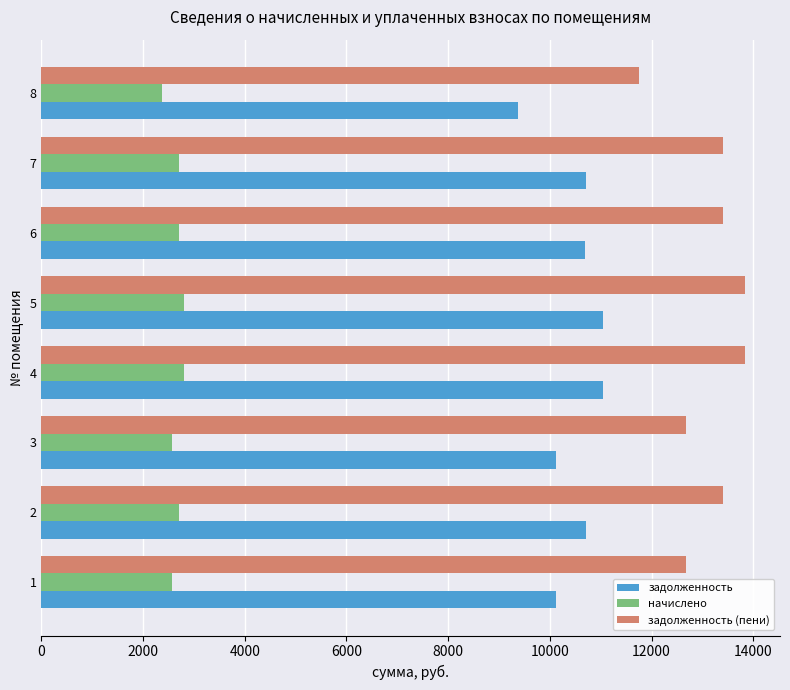

Which series has the largest range (max minus min)?

задолженность (пени)